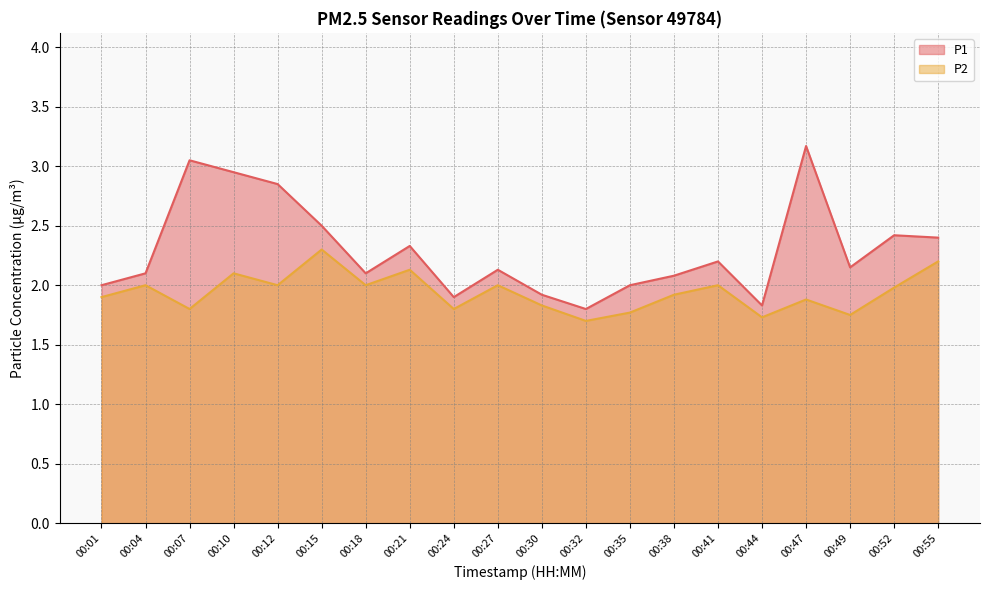

Reading left to right, what are all the values shown in this chart?

P1: 2.0	2.1	3.0	3.0	2.9	2.5	2.1	2.3	1.9	2.1	1.9	1.8	2.0	2.1	2.2	1.8	3.2	2.1	2.4	2.4
P2: 1.9	2.0	1.8	2.1	2.0	2.3	2.0	2.1	1.8	2.0	1.8	1.7	1.8	1.9	2.0	1.7	1.9	1.8	2.0	2.2